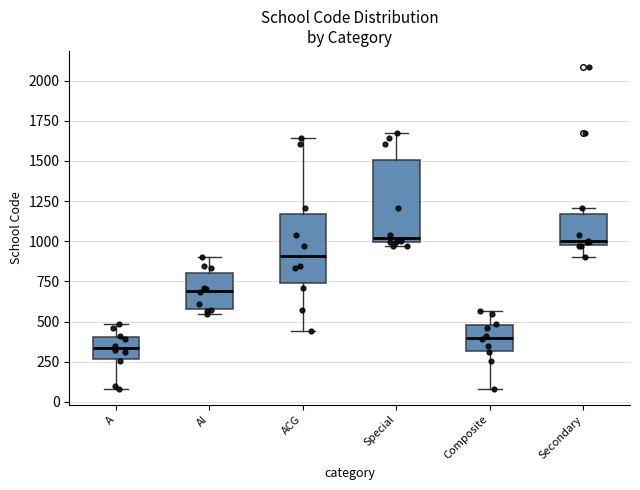

Where is the upper edge of the box for ACG on the y-axis? The values are not printed on the chart, so give them approximately, as read against the axis.

1150